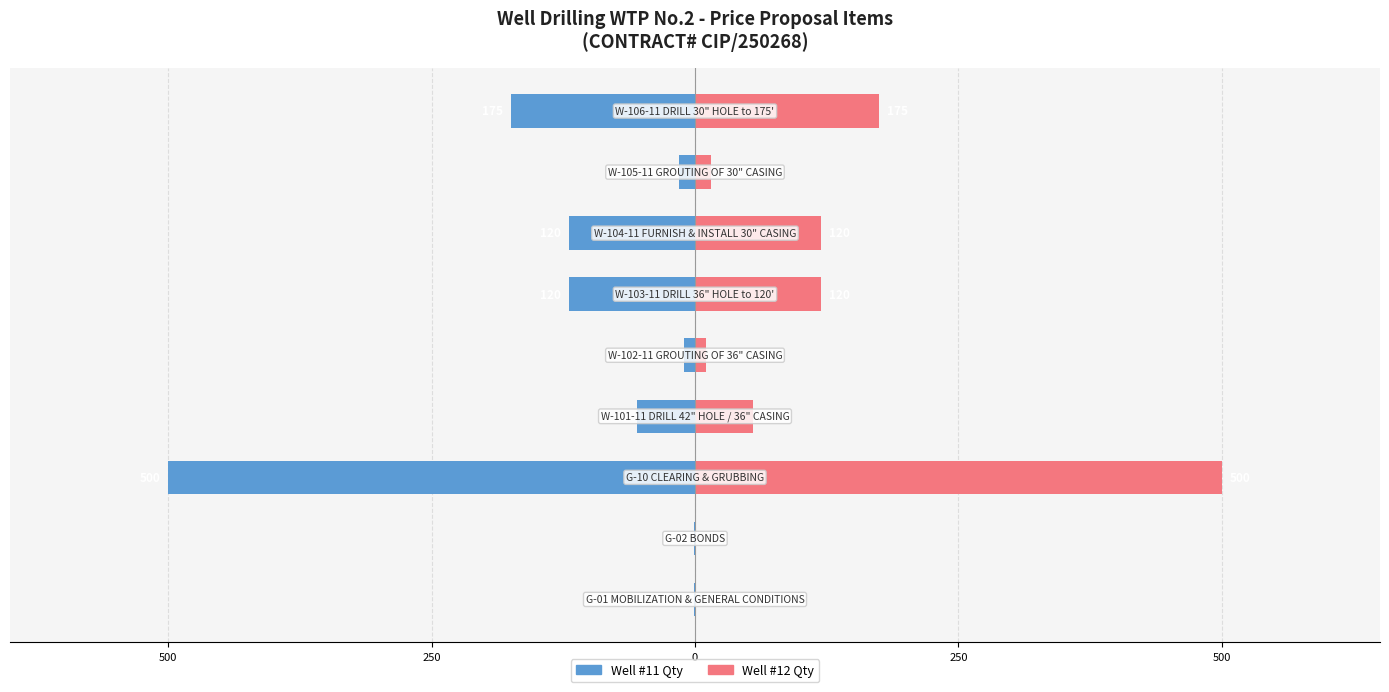

Which has a higher value, 500 or 7?

500